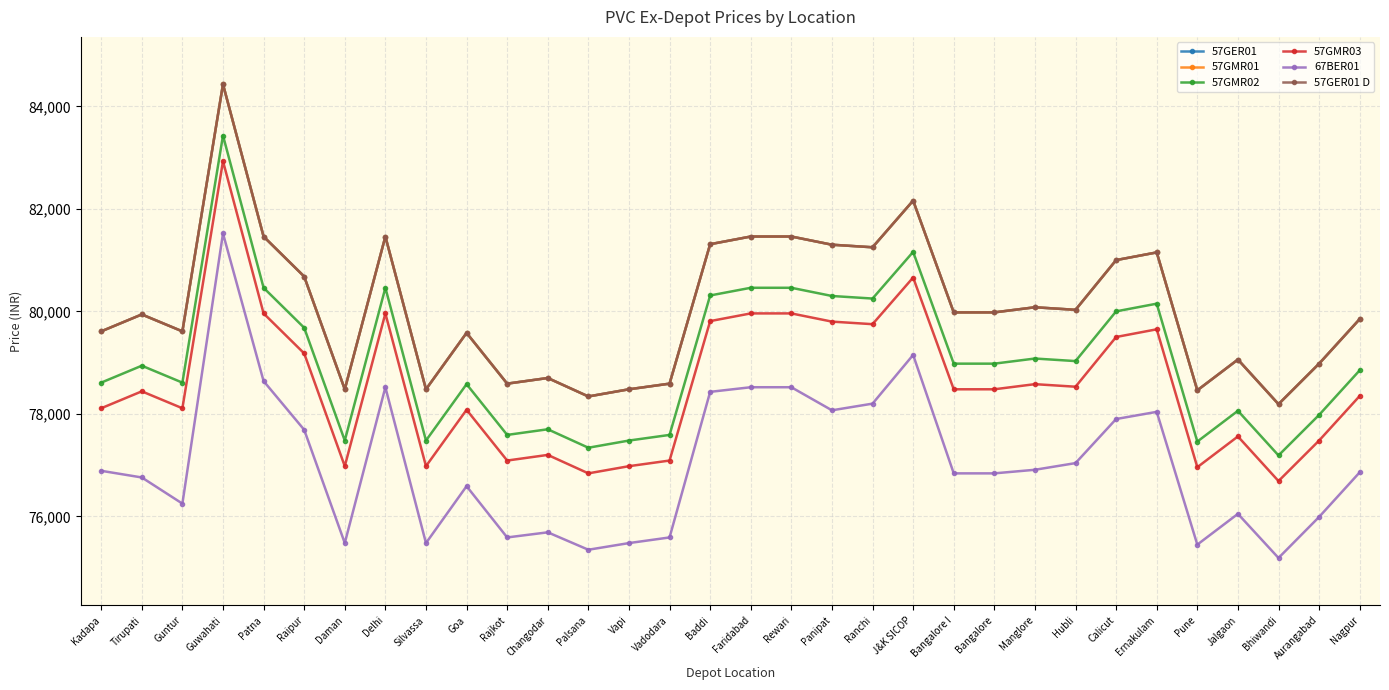

True or false: 57GMR01 and 57GER01 D intersect in this chart.

False